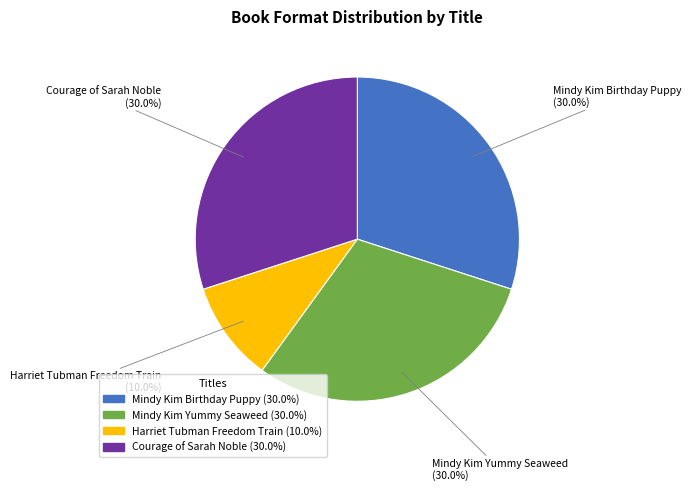

Is there a majority slice in this chart?

No